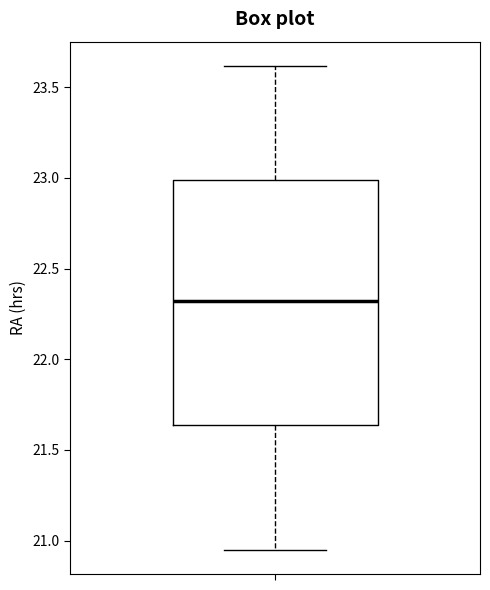

Transcribe this box plot: give where the median line is, the range the box spans, and where the two whiskers end, as read against the y-axis. The values are not printed on the chart, so give them approximately, as read against the axis.

median 22.30, box 21.65 to 23.00, whiskers 20.95 to 23.60